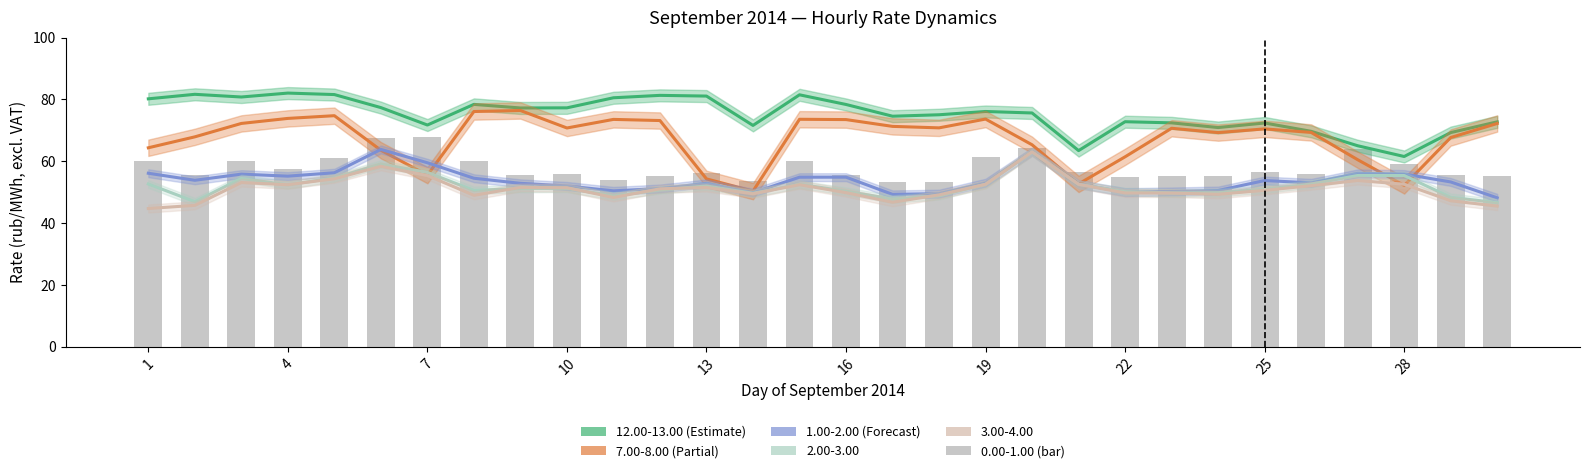

Rank the series by their maximum value, from highest to lowest.

12.00-13.00, 7.00-8.00, 0.00-1.00, 1.00-2.00, 3.00-4.00, 2.00-3.00